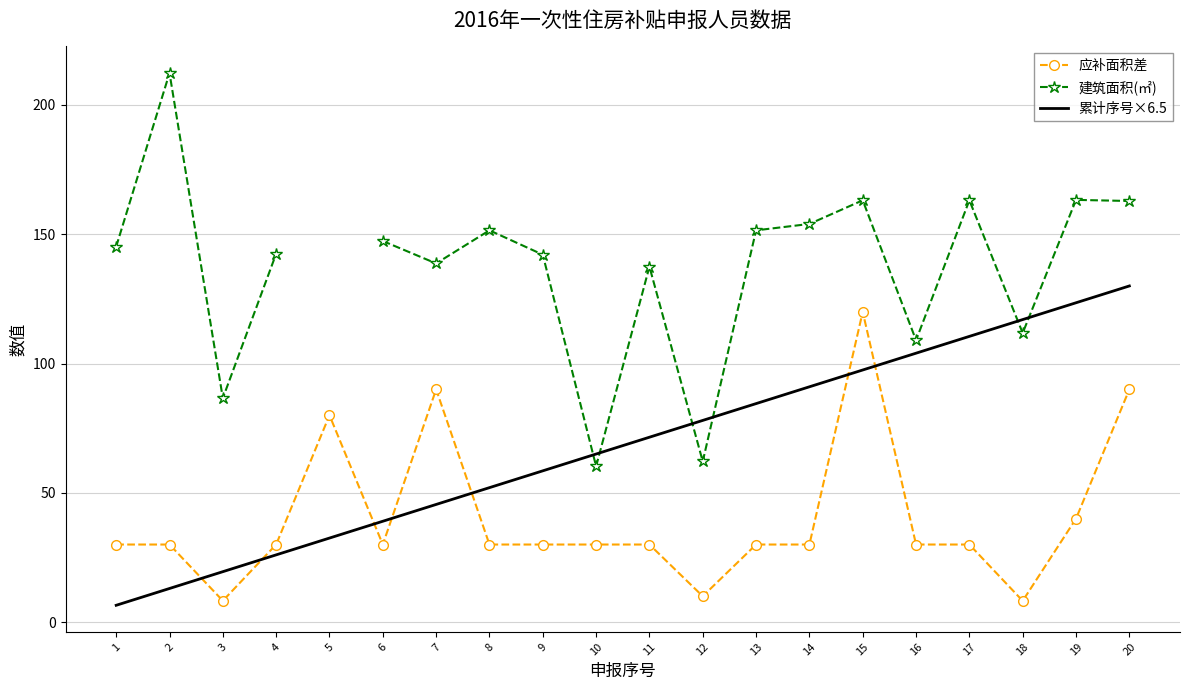

True or false: 应补面积差 has more than 0 points higher than both neighbors.

True